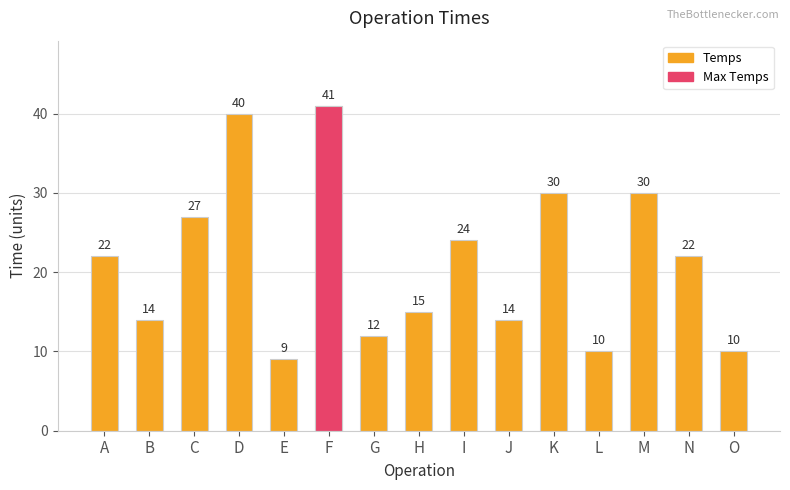

What is the value of the 2nd bar from the left?

14